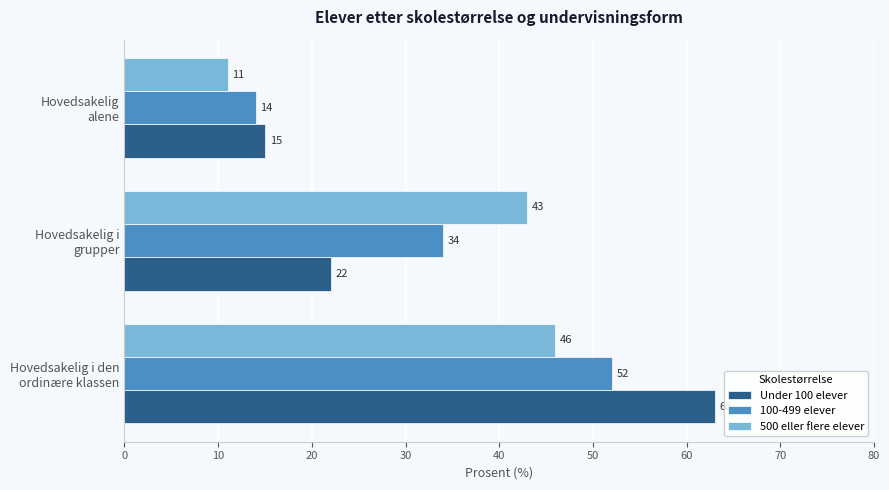

What are all the series names shown in the legend?

Under 100 elever, 100-499 elever, 500 eller flere elever